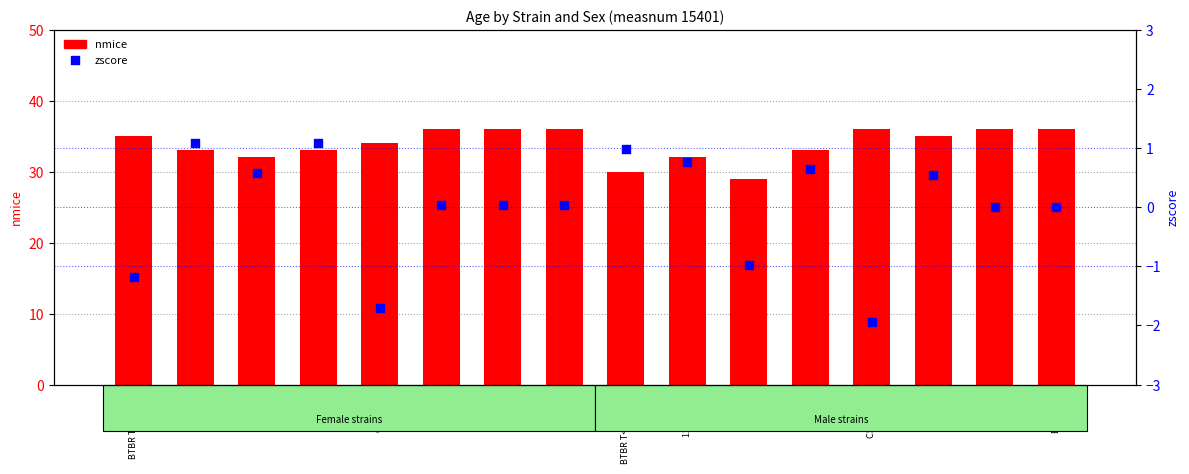

Which series has the widest spread of Y values?

nmice